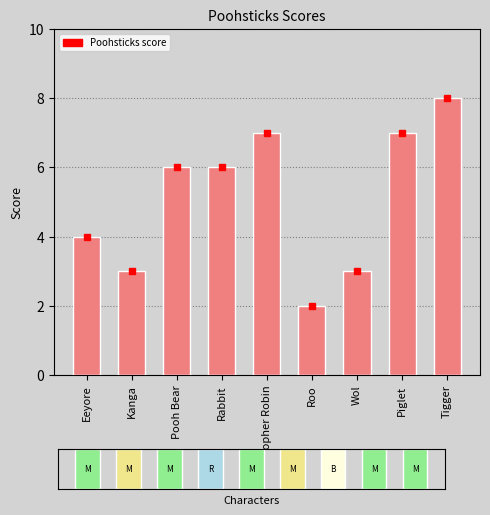

Reading left to right, what are all the values shown in this chart?

4	3	6	6	7	2	3	7	8